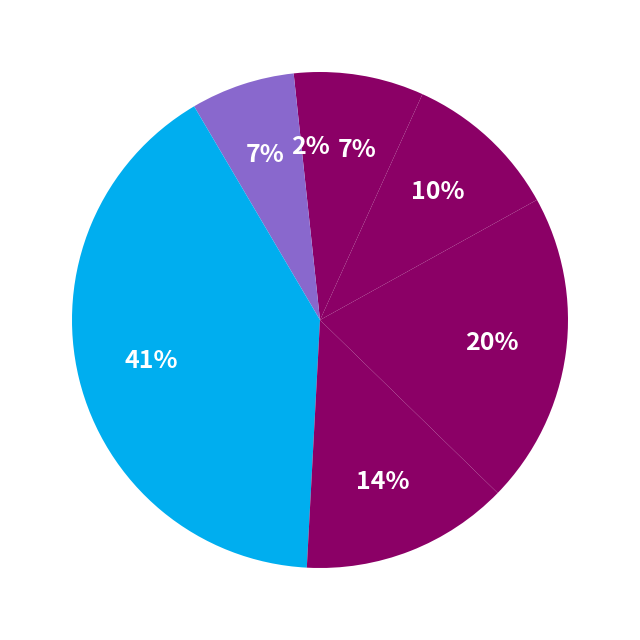

How many slices are in this pie chart?

7